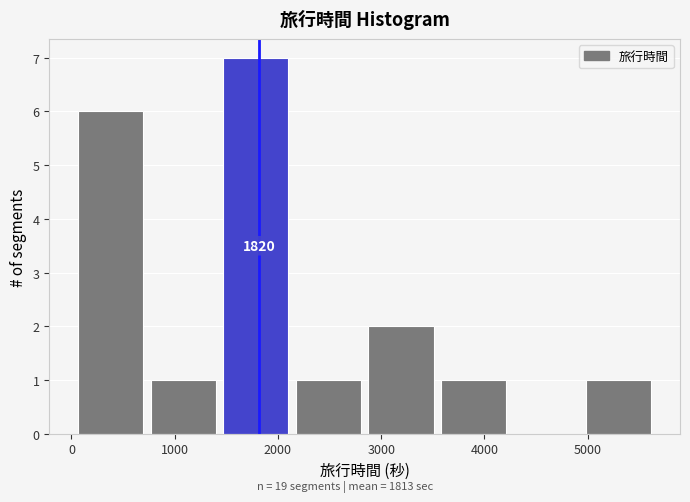

Over which range of the x-axis is the bar tallest?

1500 to 2200